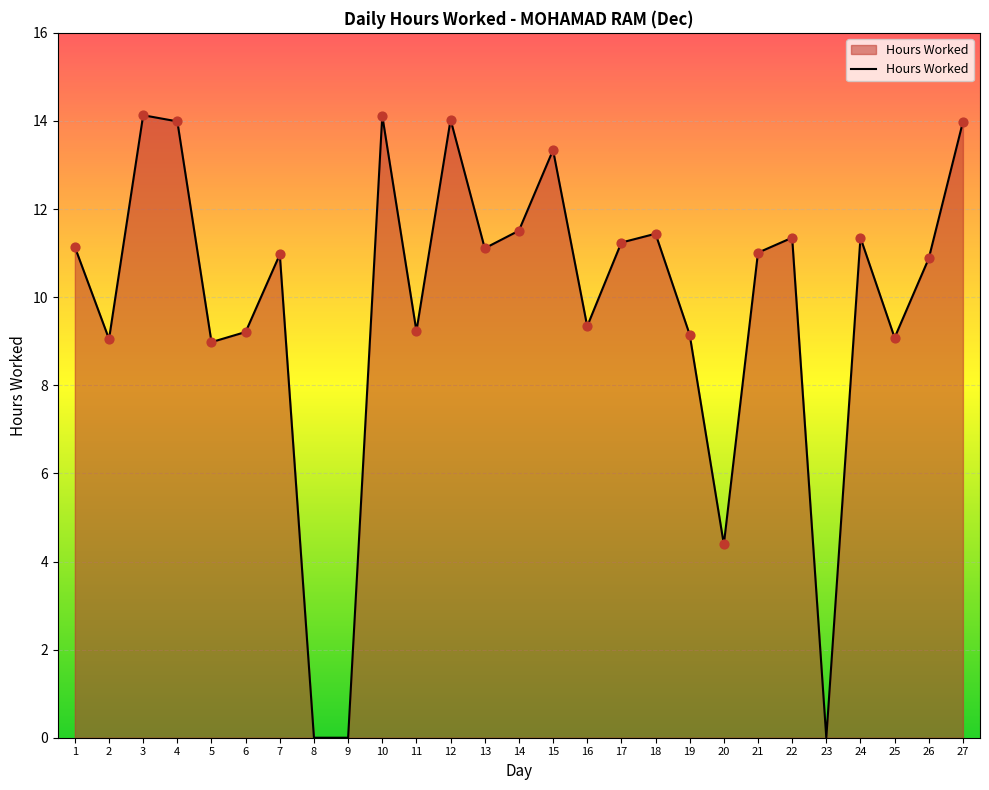

What is the change in value from 16 to 25?

-0.3